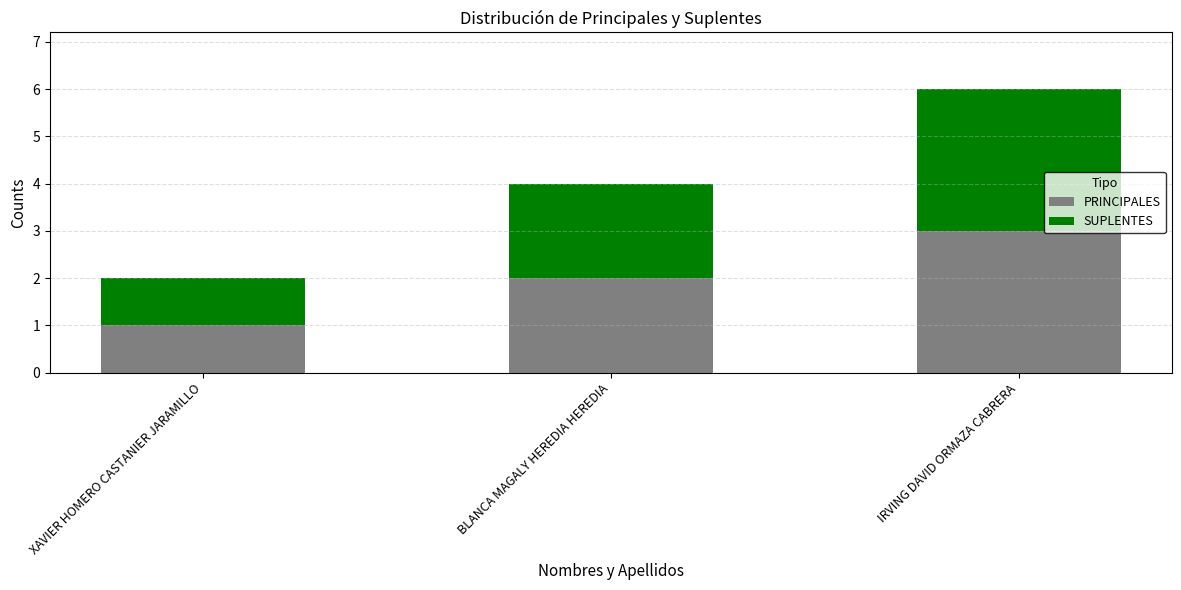

What are all the series names shown in the legend?

PRINCIPALES, SUPLENTES